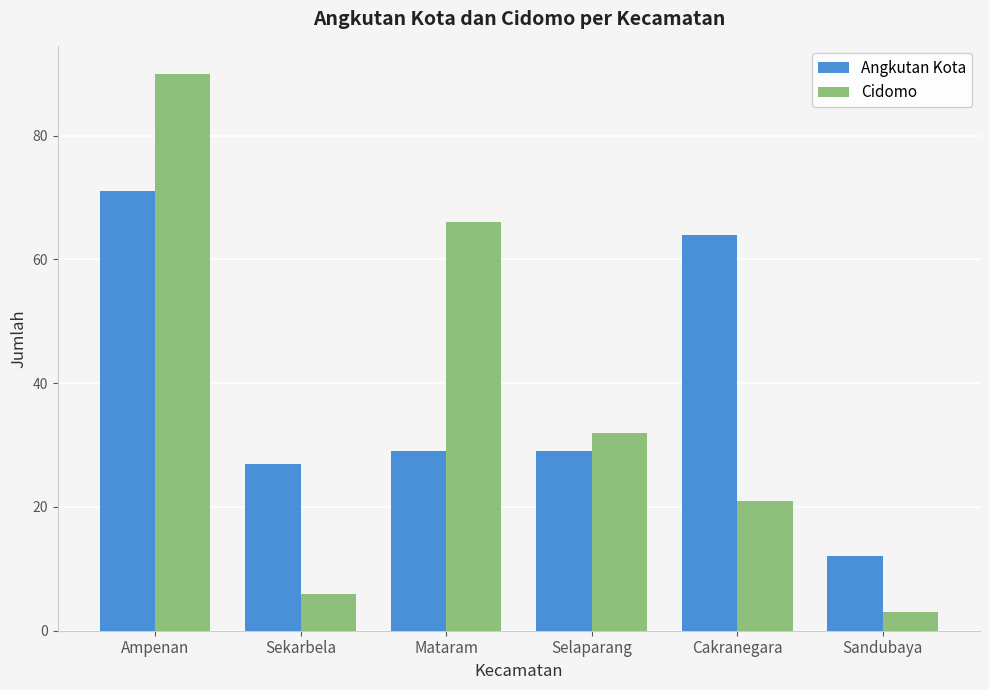

List the series in order of their peak value, lowest first.

Angkutan Kota, Cidomo